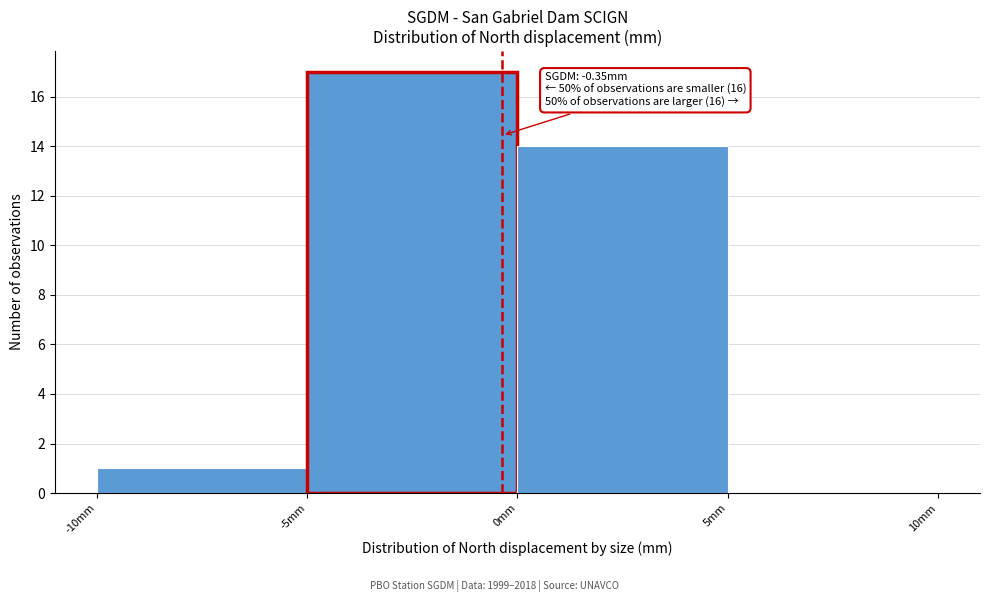

Over which range of the x-axis is the bar tallest?

-5 to 0